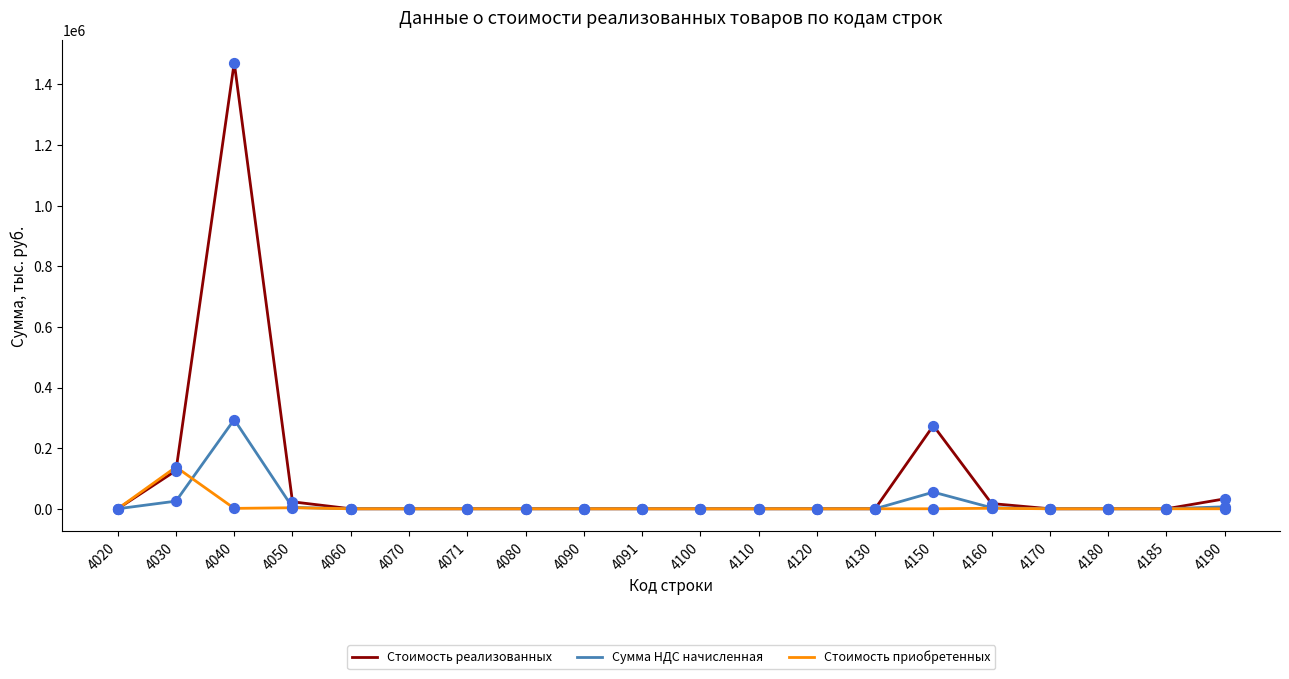

Which series has the largest range (max minus min)?

Стоимость реализованных